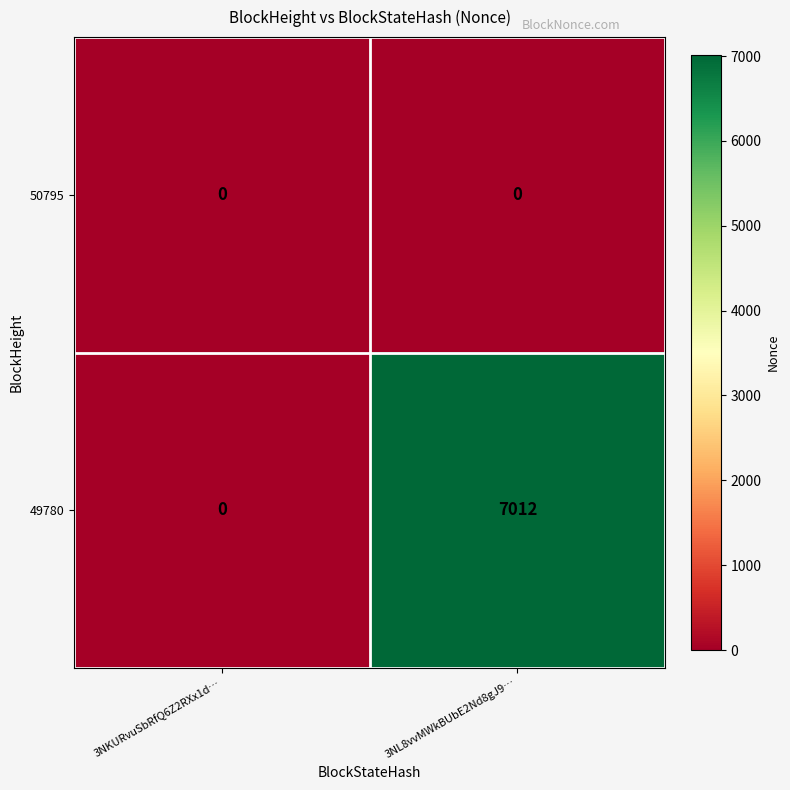

Reading left to right, transcribe all the data shown in this chart.

50795: 0	0
49780: 0	7012